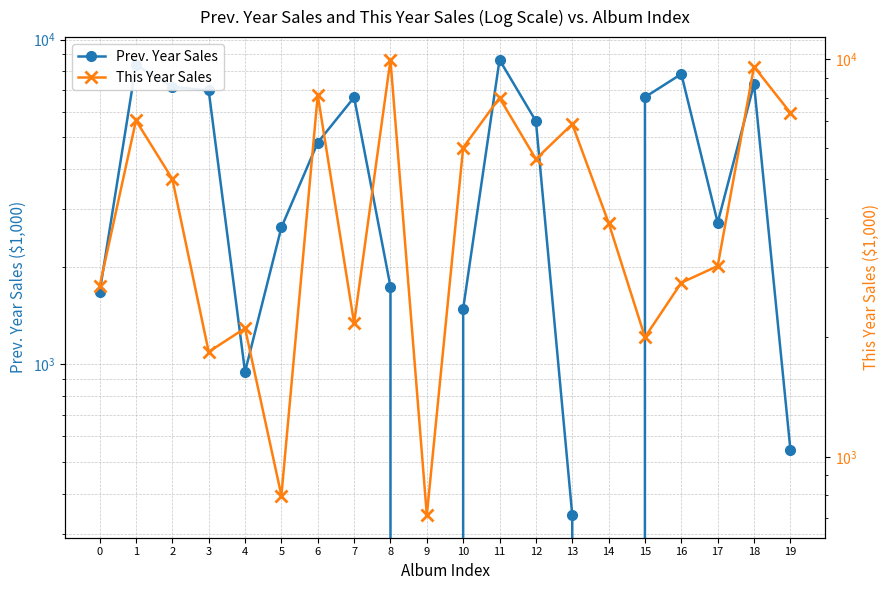

What are all the series names shown in the legend?

Prev. Year Sales, This Year Sales